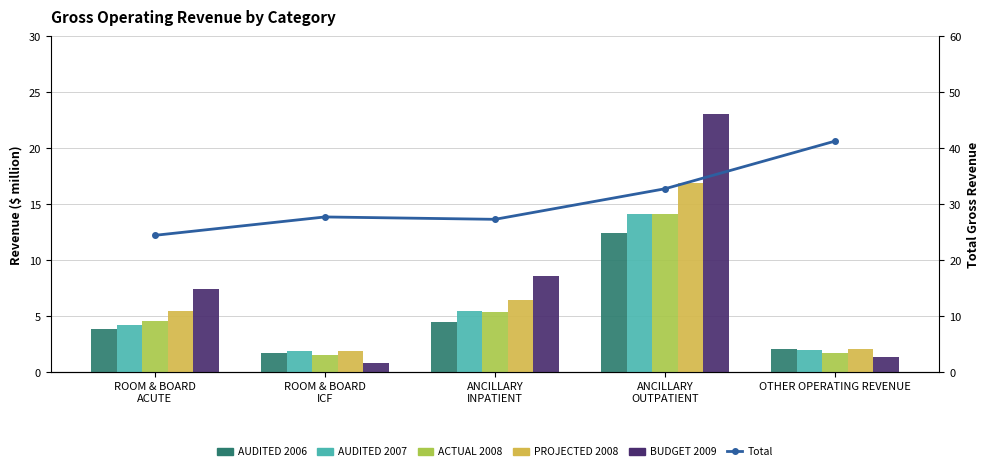

Reading right to left, list all the values displayed in this chart.

AUDITED 2006: 2.0	12.4	4.5	1.7	3.9
AUDITED 2007: 2.0	14.1	5.5	1.9	4.2
ACTUAL 2008: 1.7	14.1	5.4	1.5	4.6
PROJECTED 2008: 2.0	16.9	6.5	1.9	5.5
BUDGET 2009: 1.3	23.1	8.6	0.8	7.5
Total: 41.3	32.8	27.3	27.7	24.5